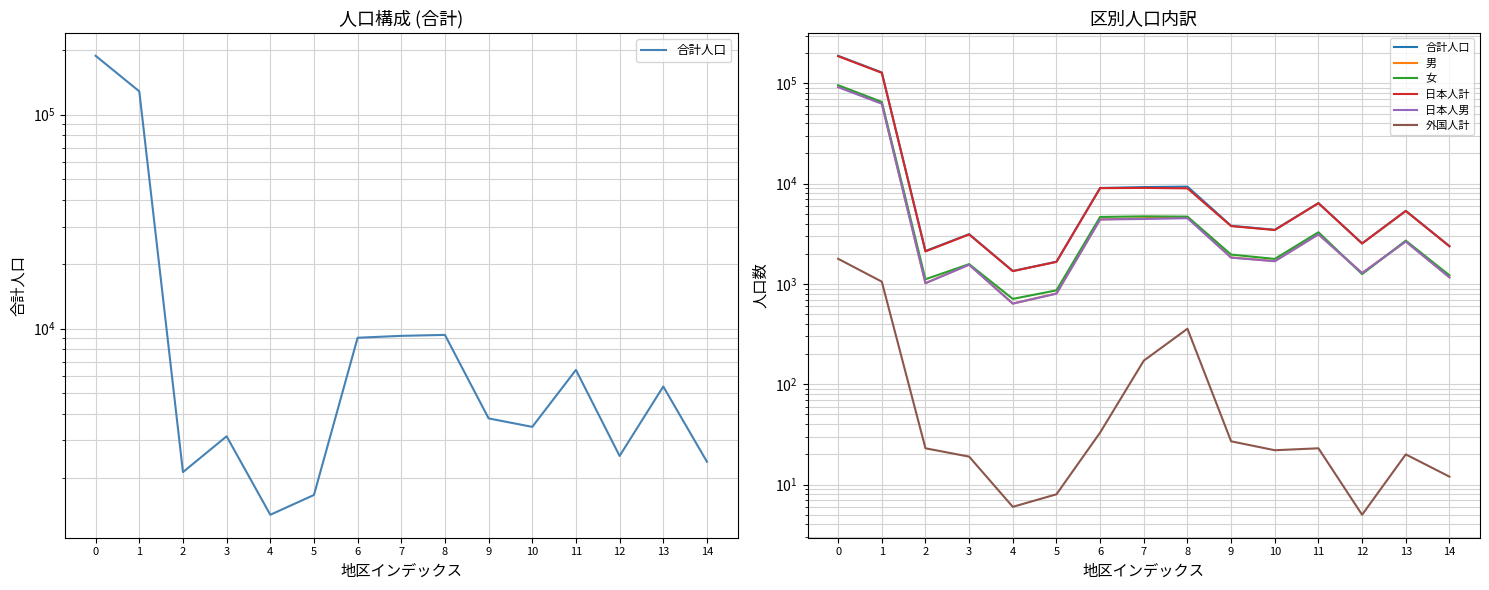

Which series has the largest total across all categories?

合計人口